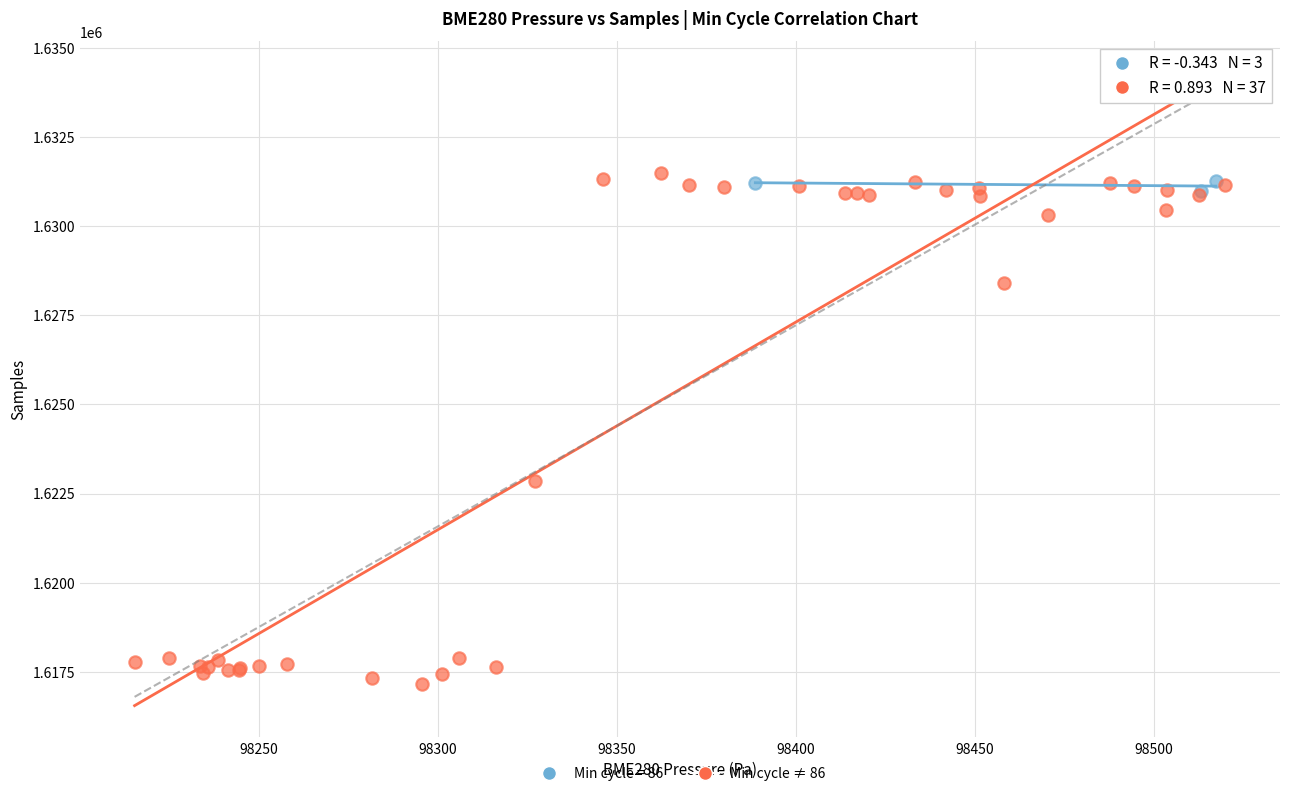

Which series reaches the minimum Y coordinate?

Min cycle ≠ 86